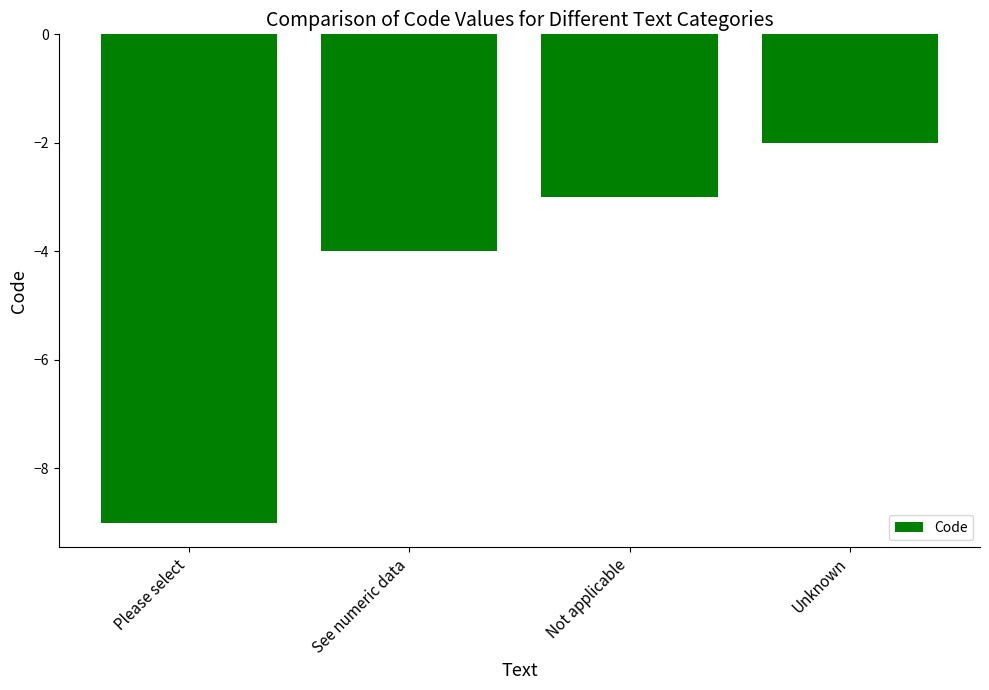

Rank the categories by value from lowest to highest.

Please select, See numeric data, Not applicable, Unknown